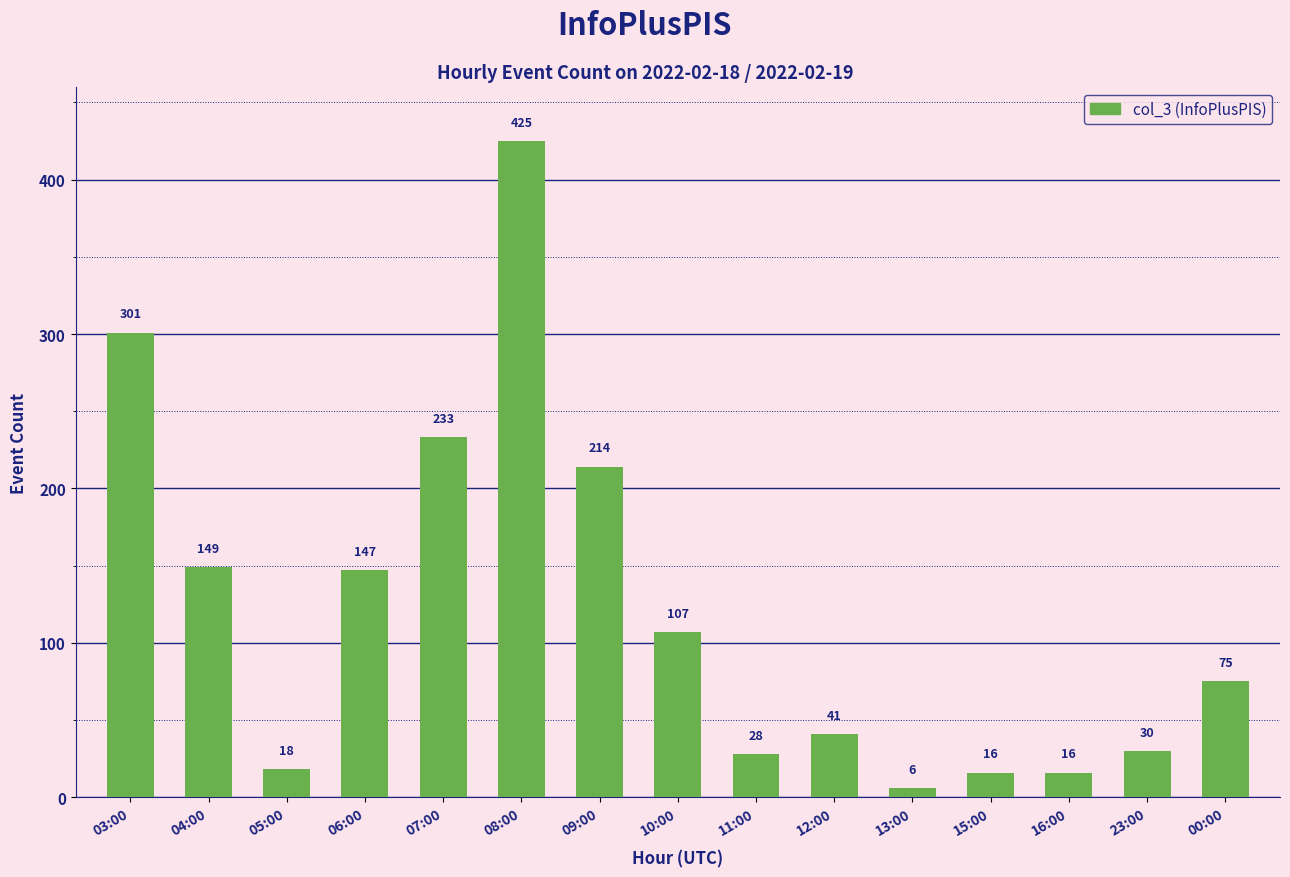

What is the difference between the maximum and minimum values?

419